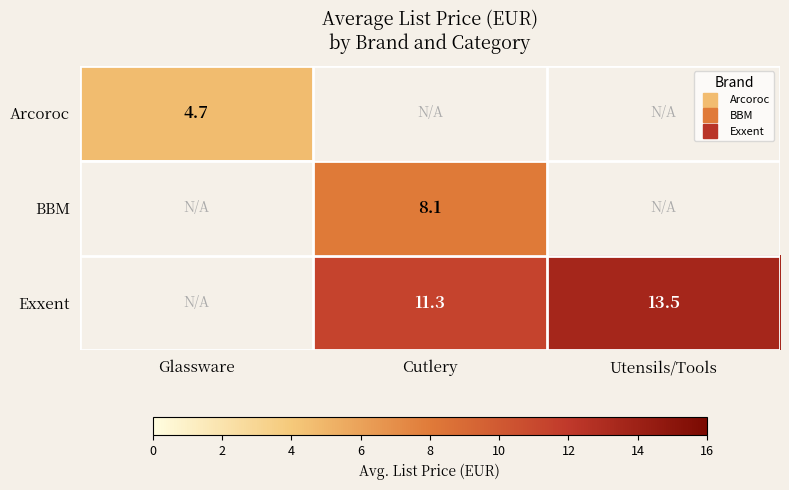

Where does the BBM series first go above 8?

Cutlery